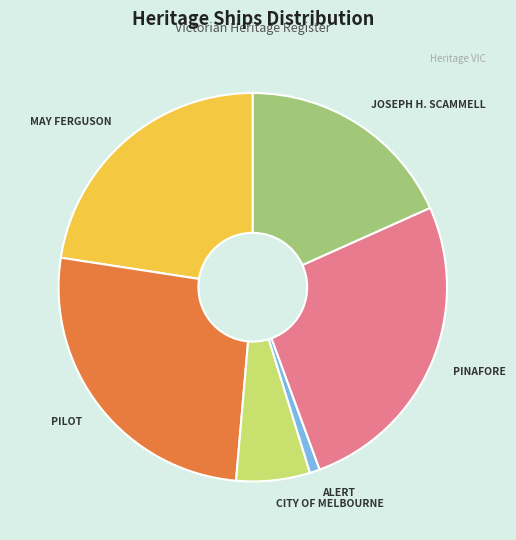

True or false: JOSEPH H. SCAMMELL accounts for 9% of the total.

False